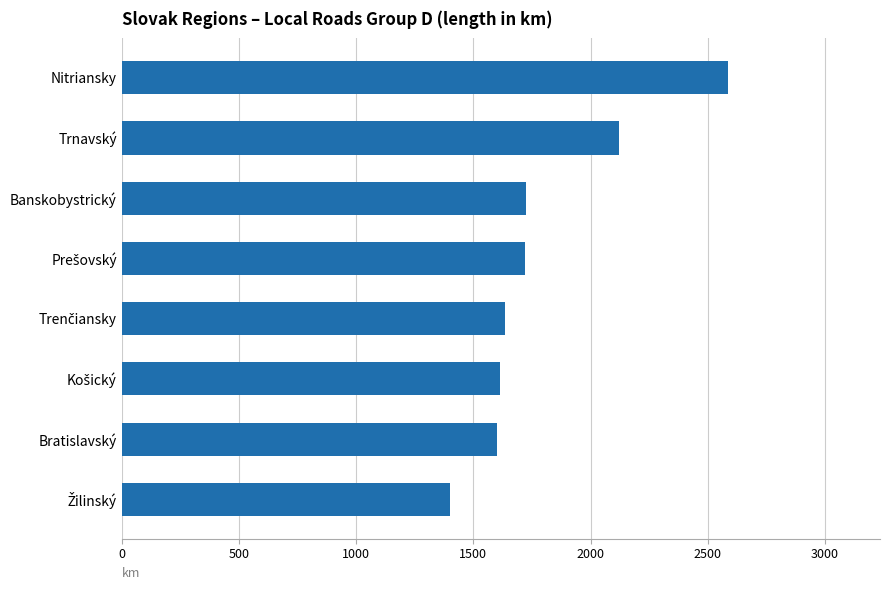

What is the difference between the maximum and minimum values?

1185.7